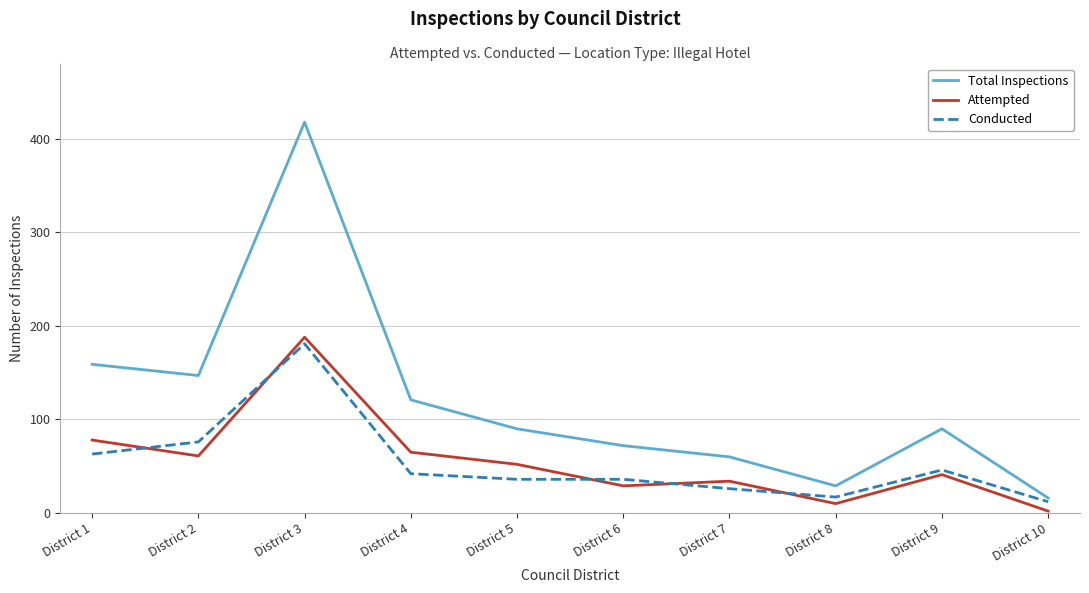

At which category is the sum across all series the highest?

District 3